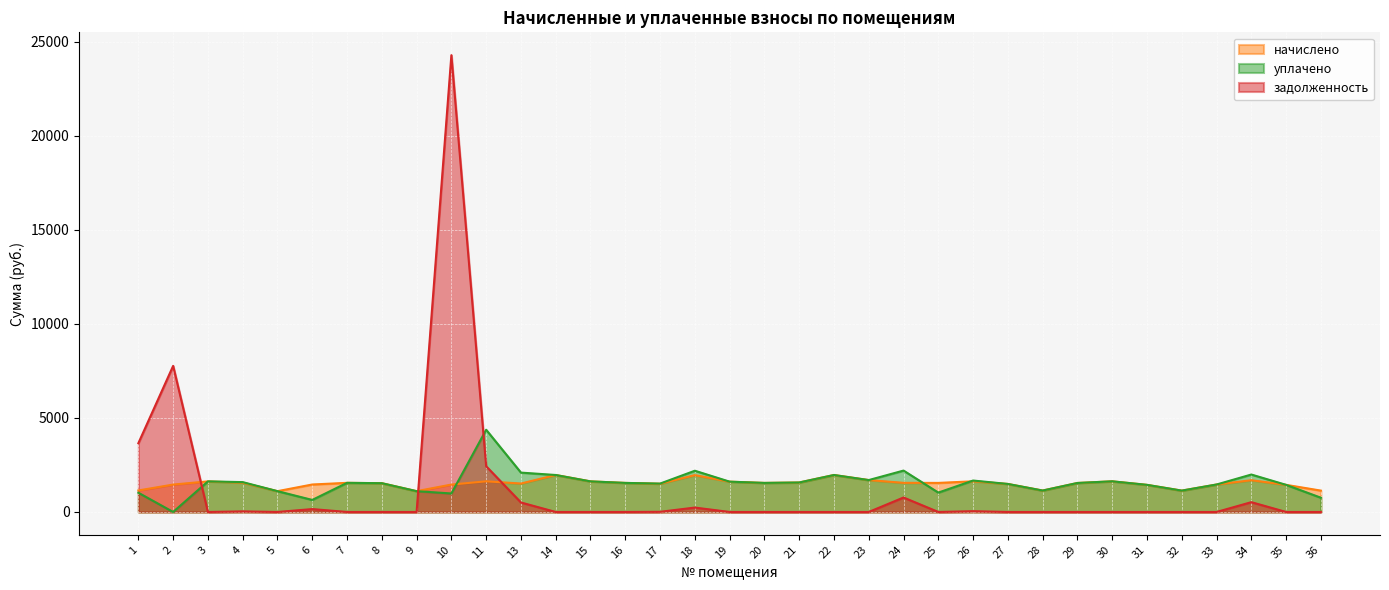

Which series ends up on top after the final intersection of уплачено and задолженность?

уплачено